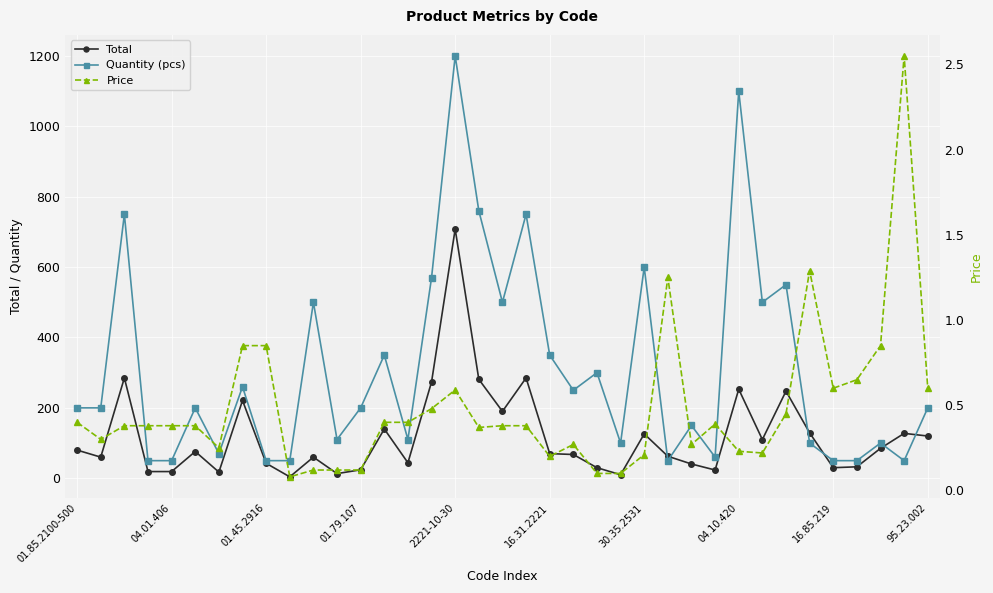

What is the difference between the highest and lowest values at 19?

749.6